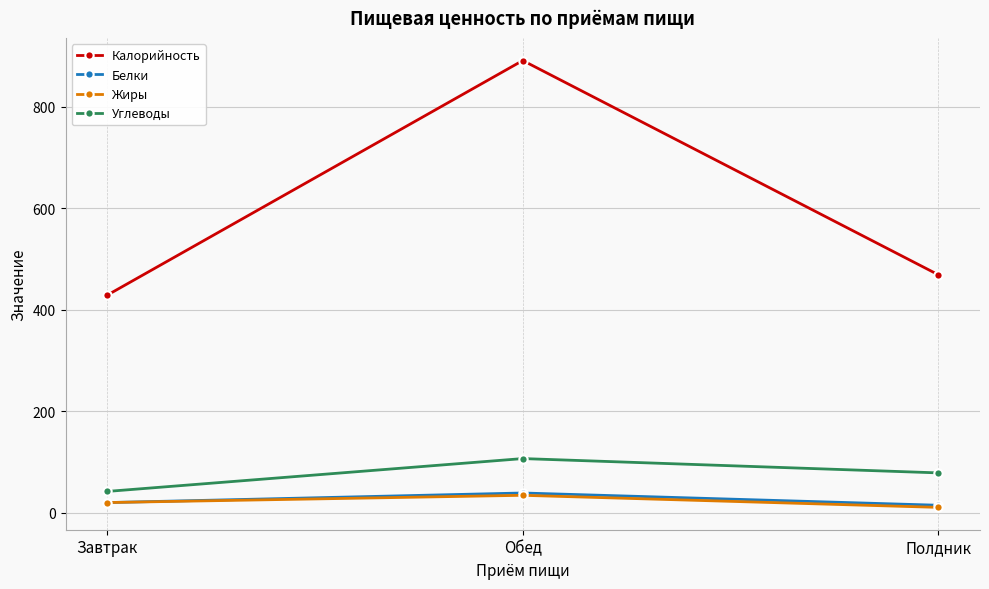

Rank the categories by Углеводы value from highest to lowest.

Обед, Полдник, Завтрак